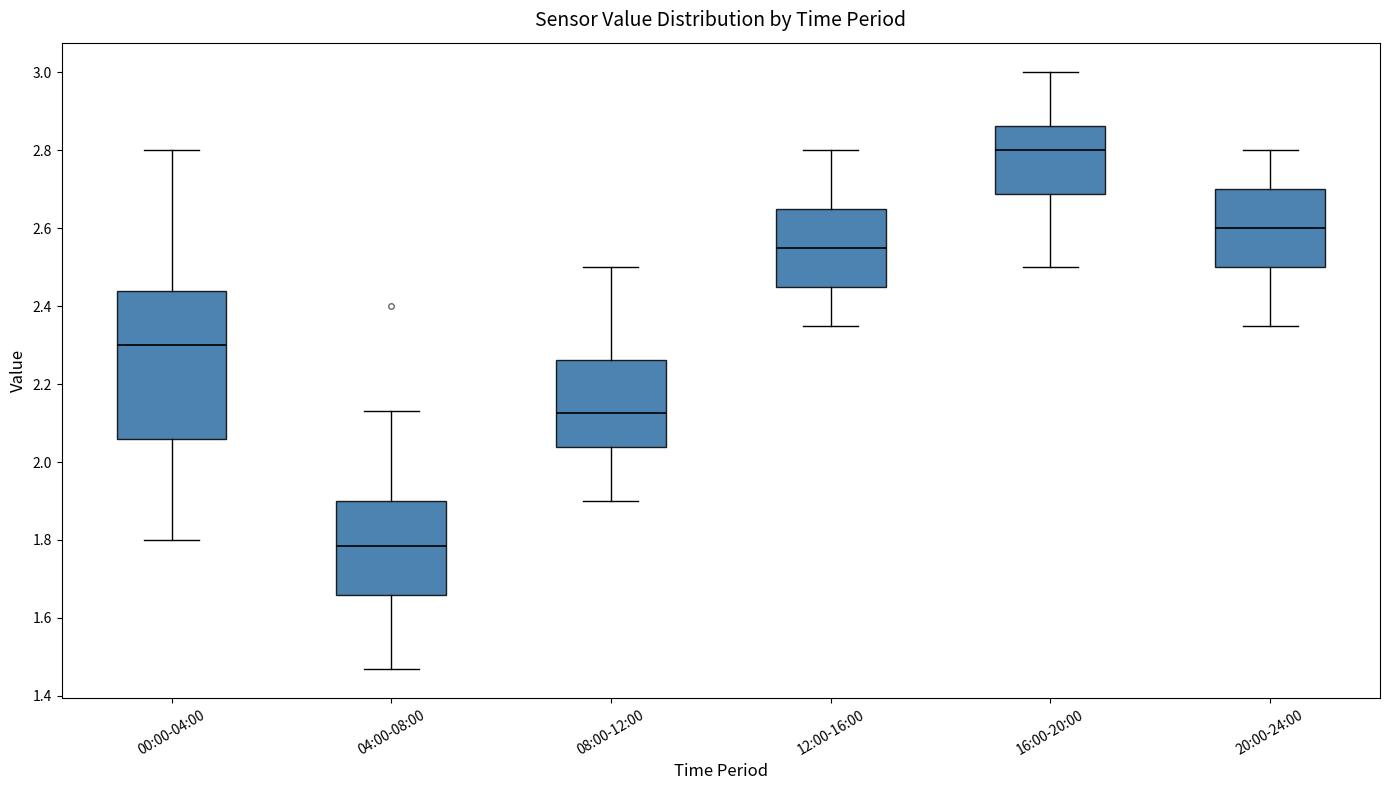

Reading left to right, transcribe this box plot: for each box, give where its median line is, the range the box spans, and where its two whiskers end, as read against the y-axis. The values are not printed on the chart, so give them approximately, as read against the axis.

00:00-04:00: median 2.30, box 2.06 to 2.44, whiskers 1.80 to 2.80
04:00-08:00: median 1.78, box 1.66 to 1.90, whiskers 1.48 to 2.14
08:00-12:00: median 2.12, box 2.04 to 2.26, whiskers 1.90 to 2.50
12:00-16:00: median 2.56, box 2.46 to 2.66, whiskers 2.36 to 2.80
16:00-20:00: median 2.80, box 2.68 to 2.86, whiskers 2.50 to 3.00
20:00-24:00: median 2.60, box 2.50 to 2.70, whiskers 2.36 to 2.80